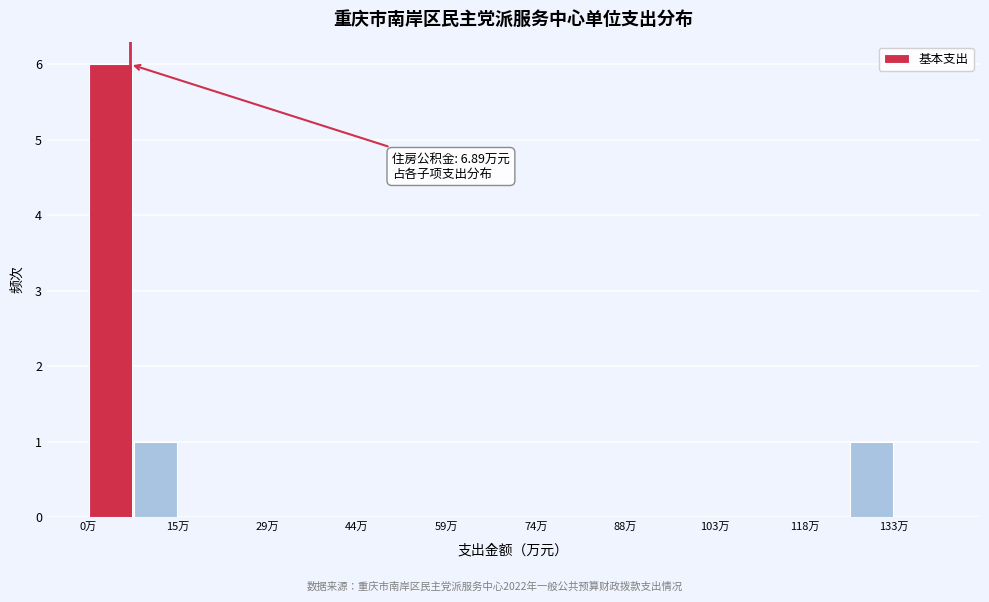

Around what value on the x-axis is the tallest bar? Give the approximate position of its centre, as read against the axis.

4